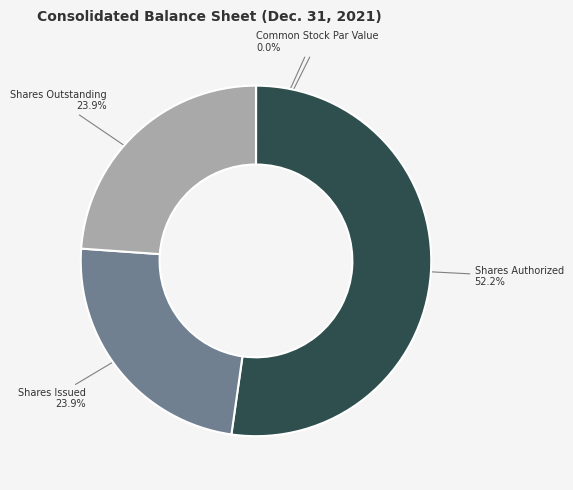

Is it true that Receivables Allowance is 1% of the pie?

False